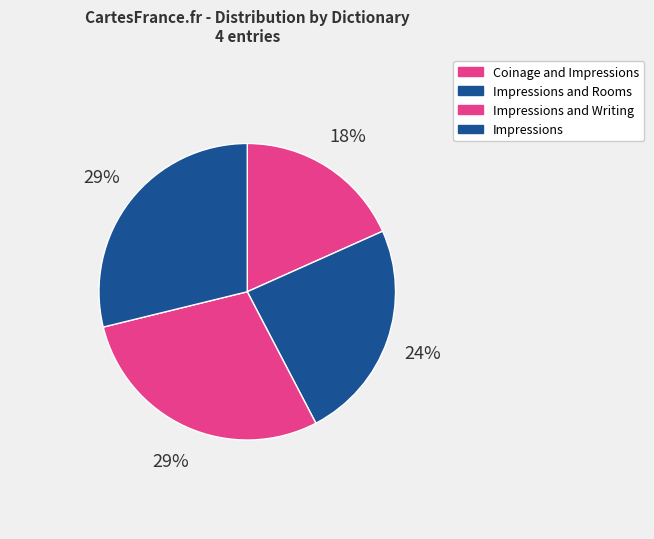

How many slices are in this pie chart?

4